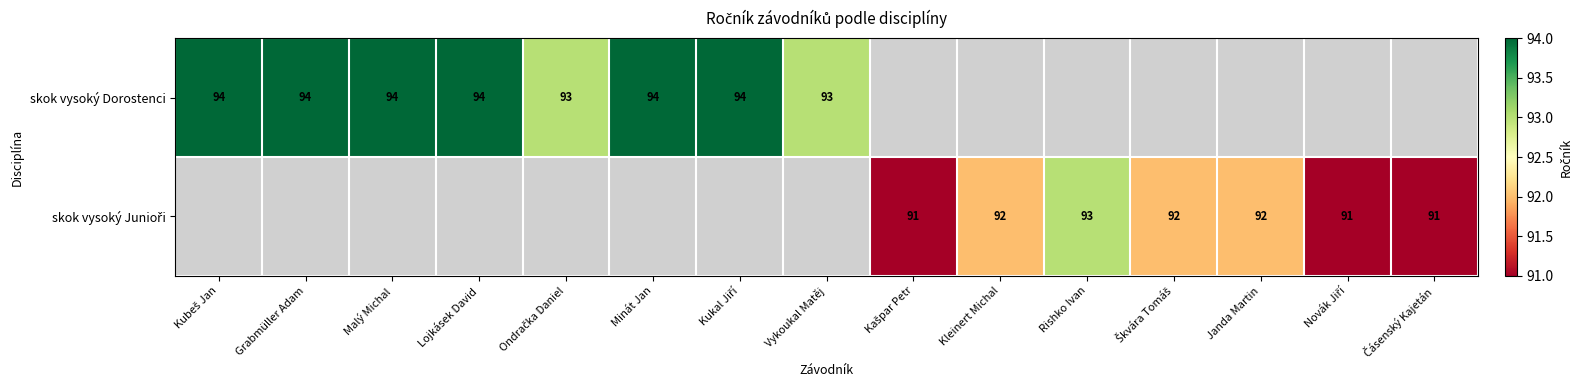

True or false: skok vysoký Dorostenci has a value of 94 at Grabmüller Adam.

True